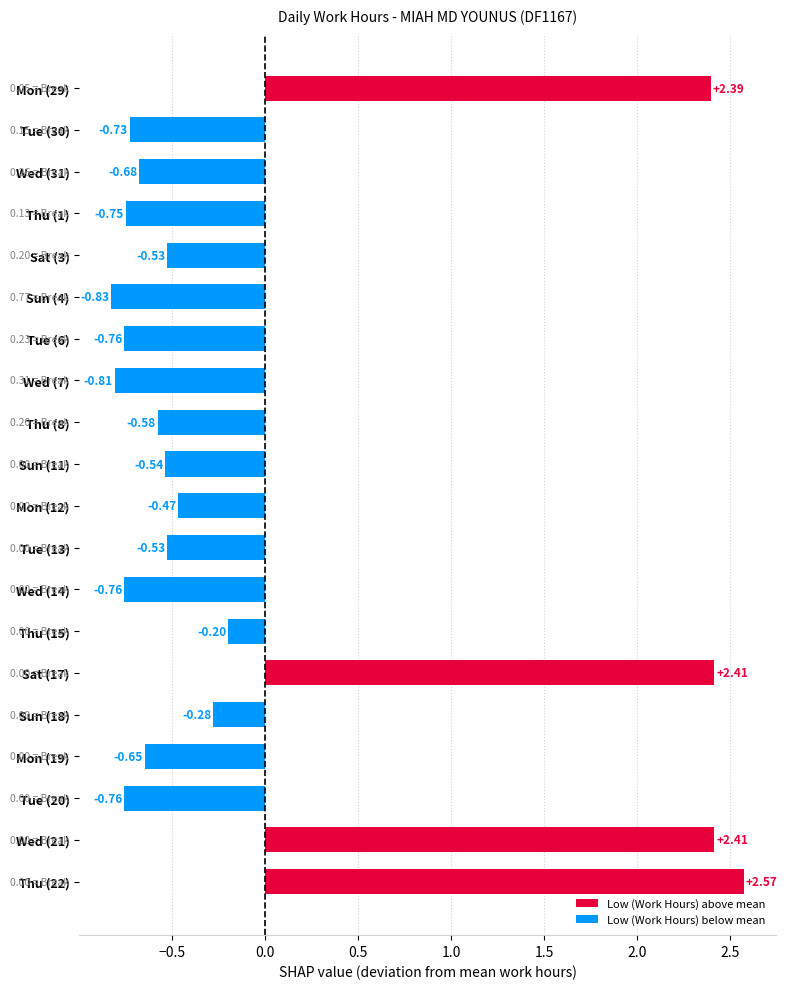

What is the change in value from Tue (20) to Thu (22)?

+3.3